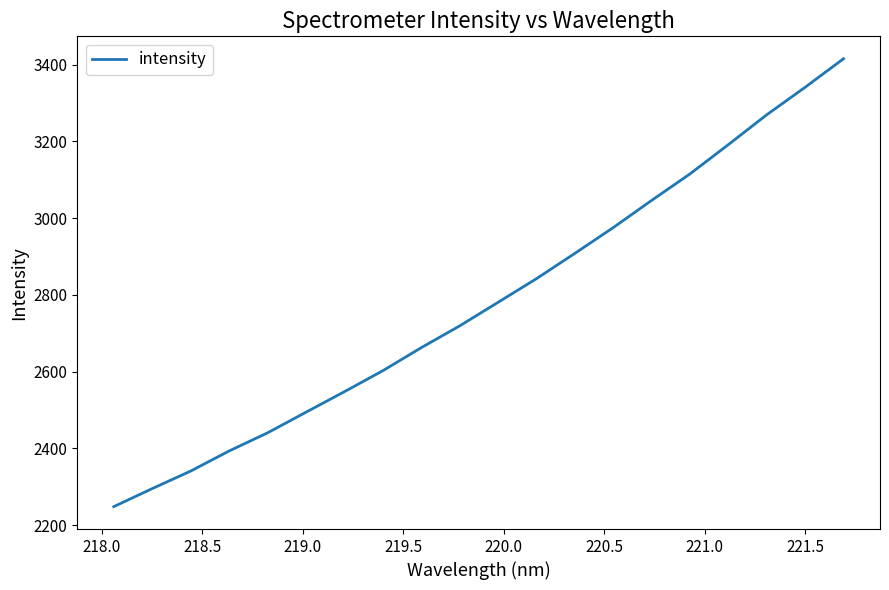

What is the difference between the maximum and minimum values?

1167.5